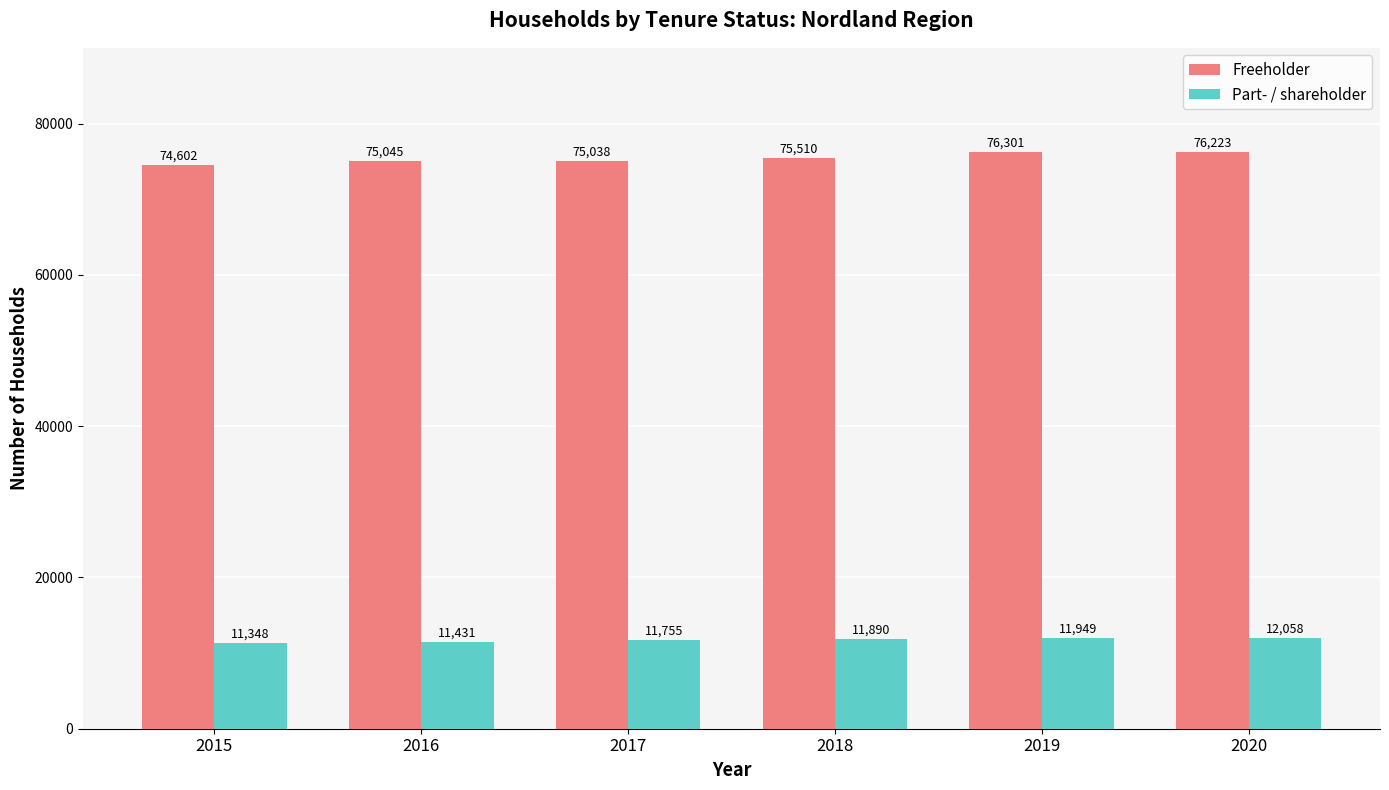

What is the value of the Part- / shareholder bar at the 5th from the left?

11949